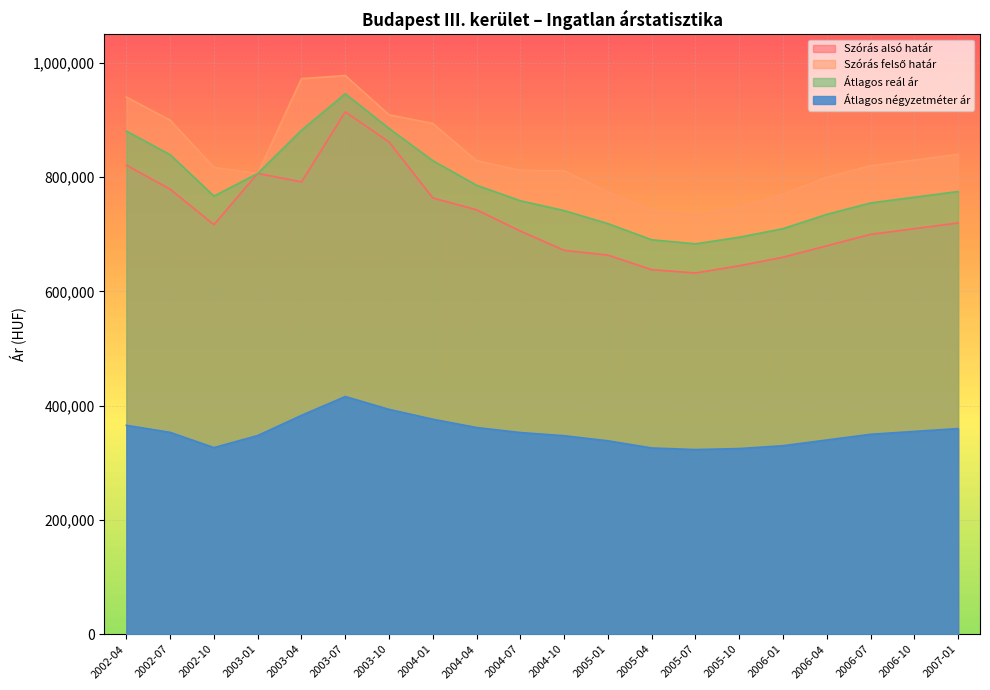

What position from the left is 2003-10?

7